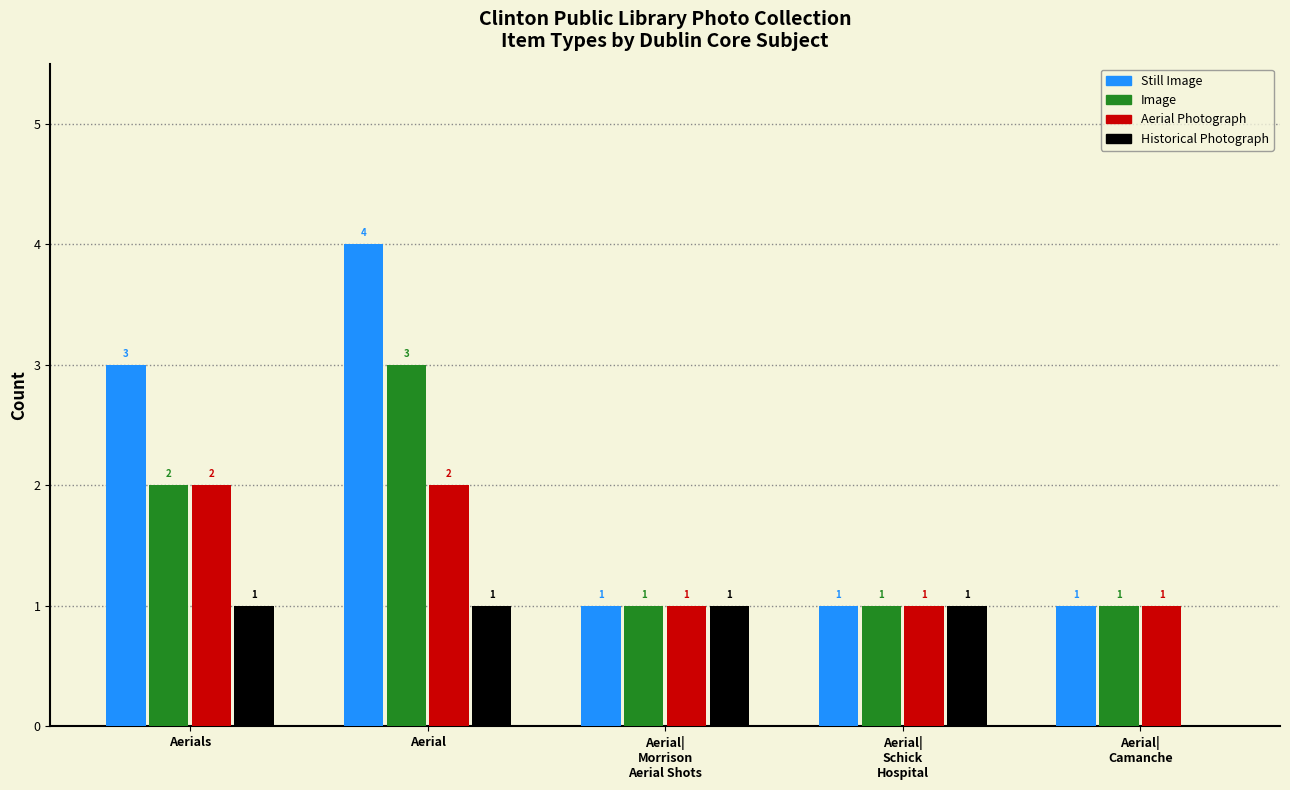

Is it true that Still Image equals 4 at Aerial?

True